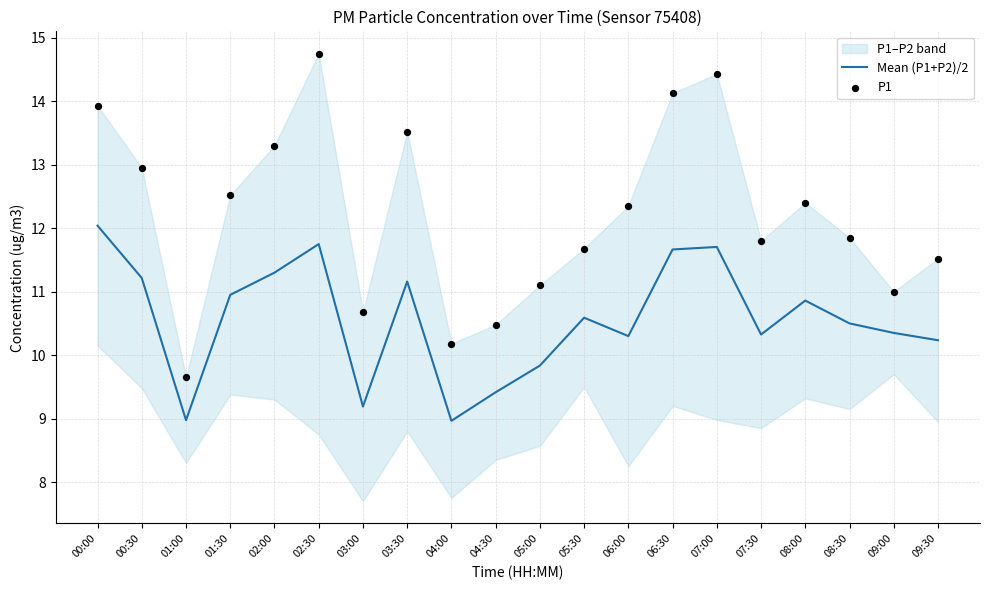

What is the highest value of the Mean (P1+P2)/2 series?

12.0